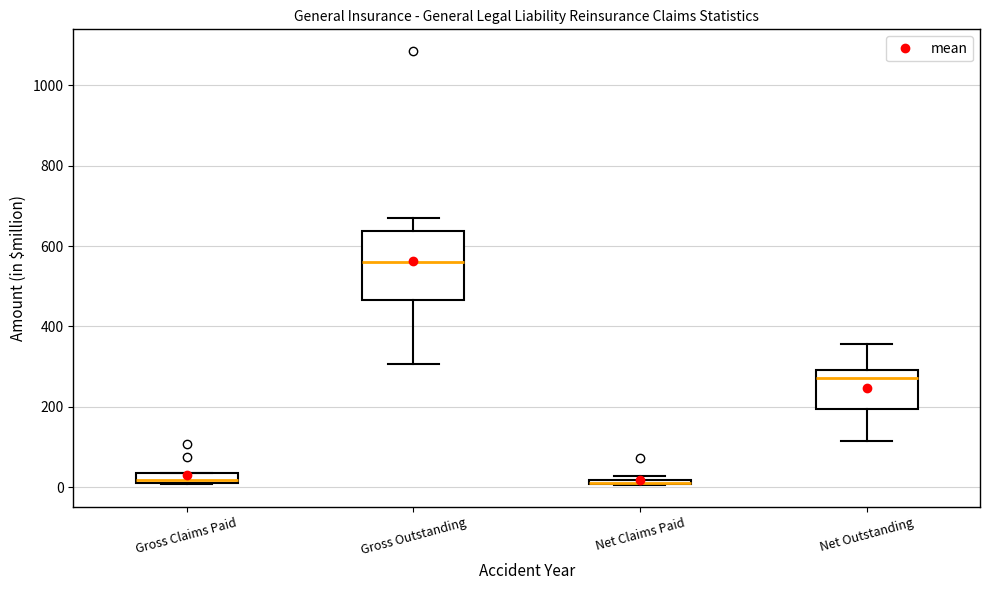

Where is the upper edge of the box for Gross Claims Paid on the y-axis? The values are not printed on the chart, so give them approximately, as read against the axis.

40